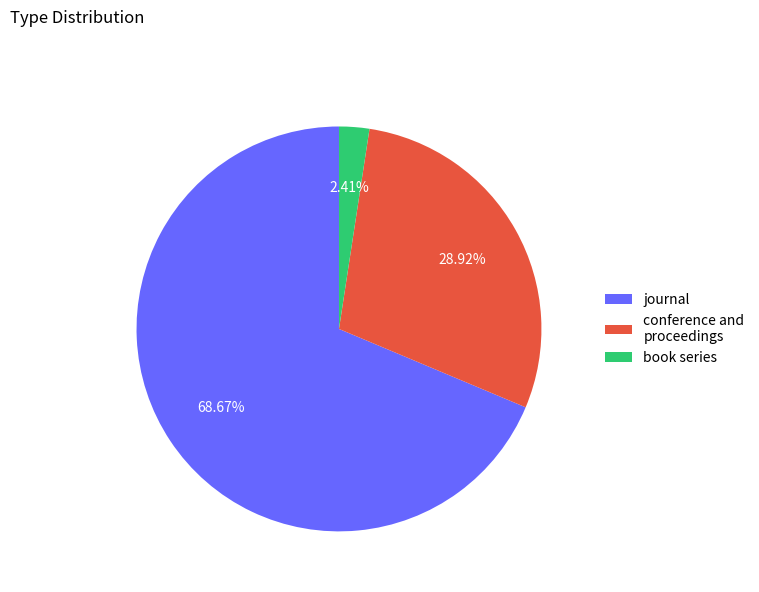

Which slice is the largest?

journal